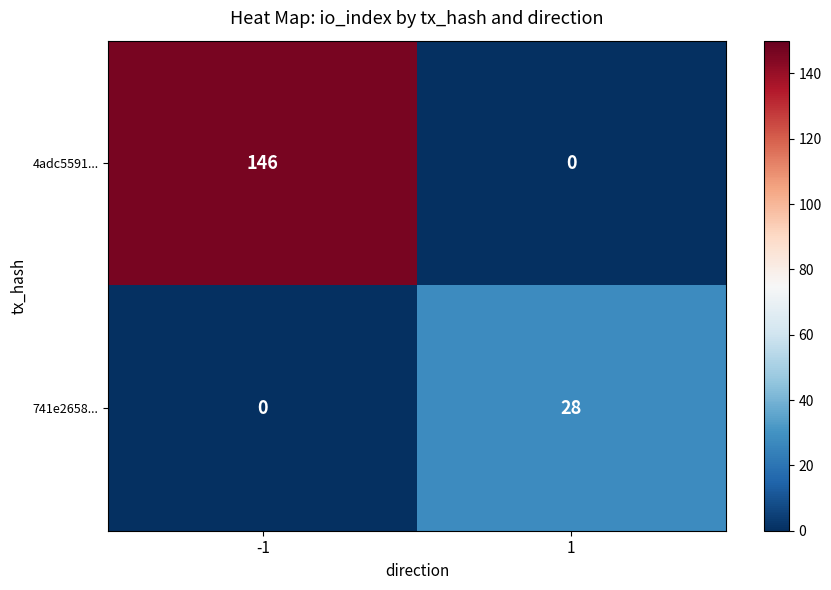

How many data points does each series have?

2